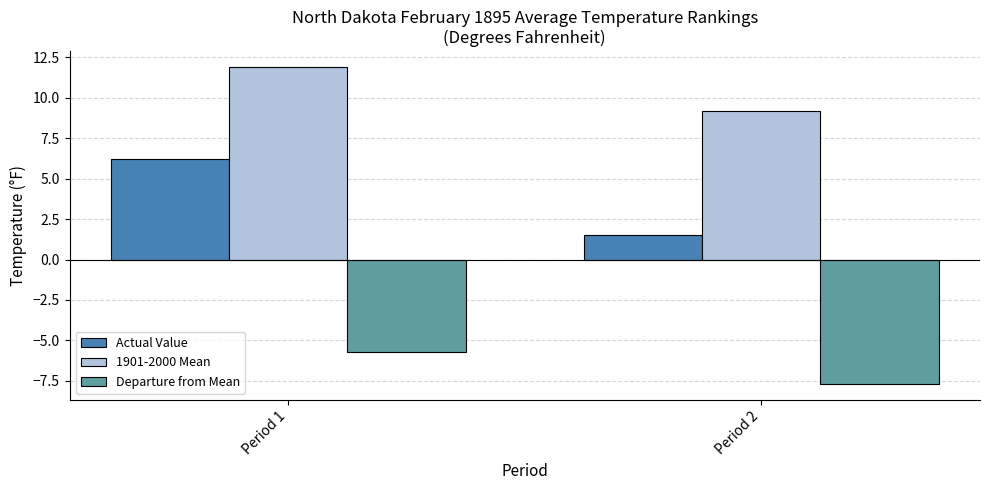

At which label is 1901-2000 Mean closest to 10?

Period 2